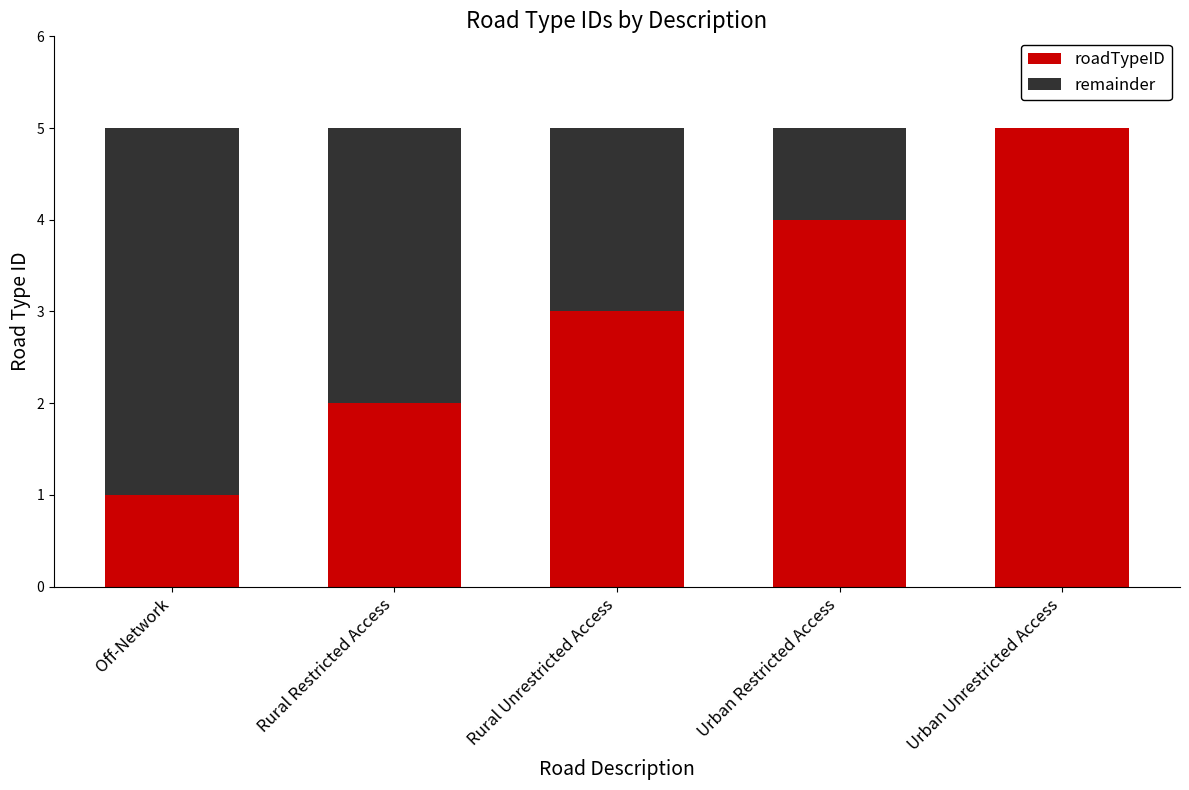

The roadTypeID series shows 1 at Urban Unrestricted Access. True or false?

False